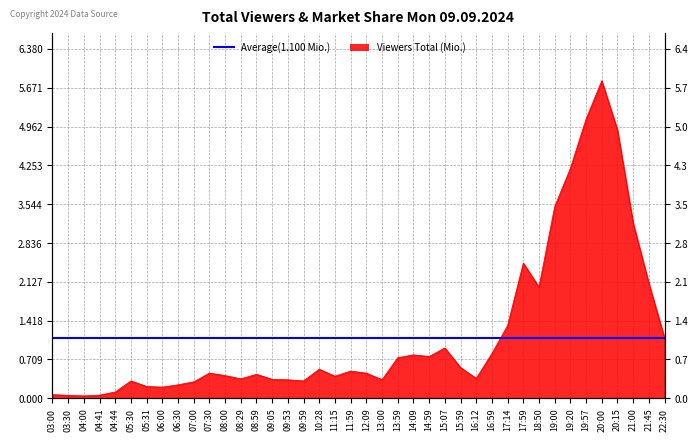

What is the difference between the maximum and minimum values?

5.8